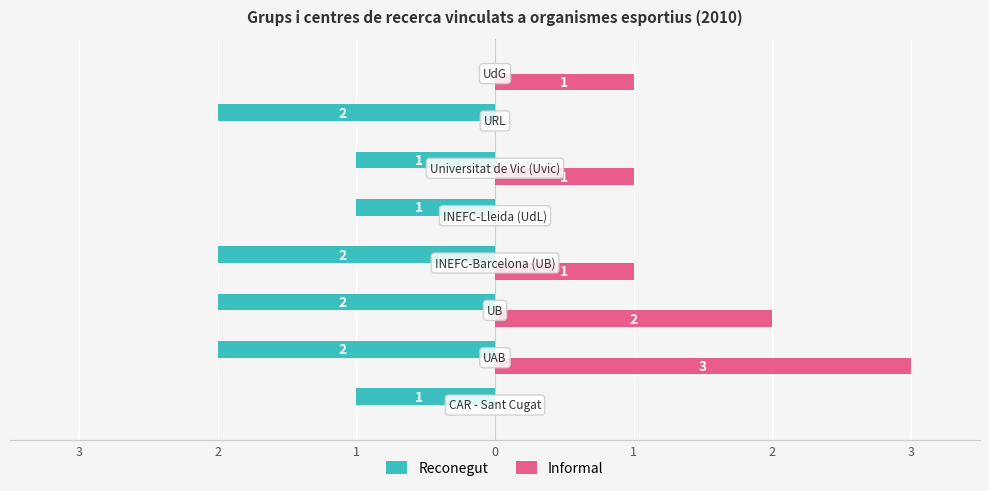

At how many categories does at least one series exceed 0?

5